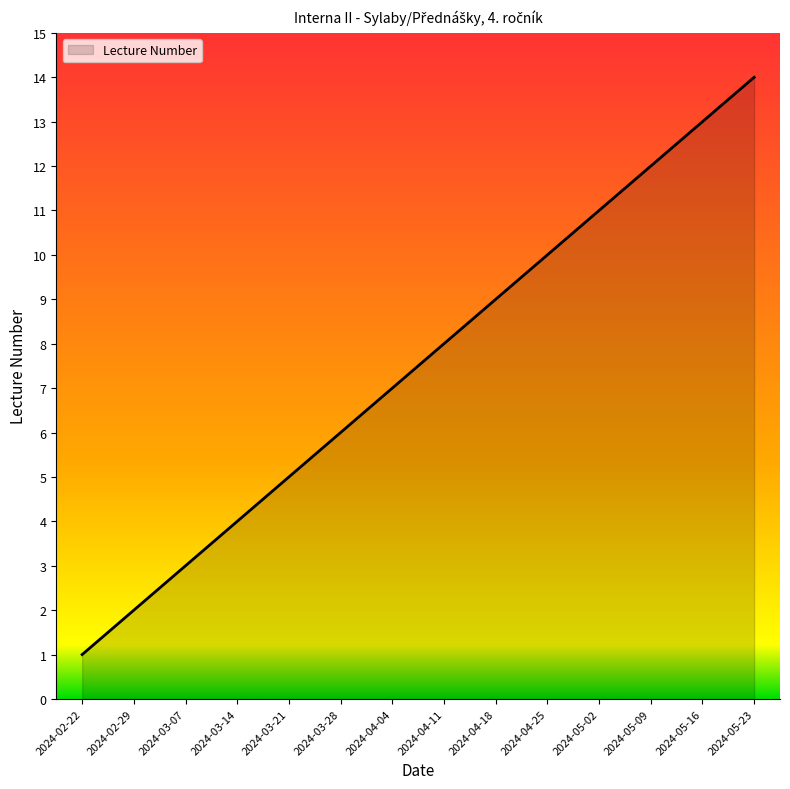

Is it true that the value at 2024-02-22 is 1?

True